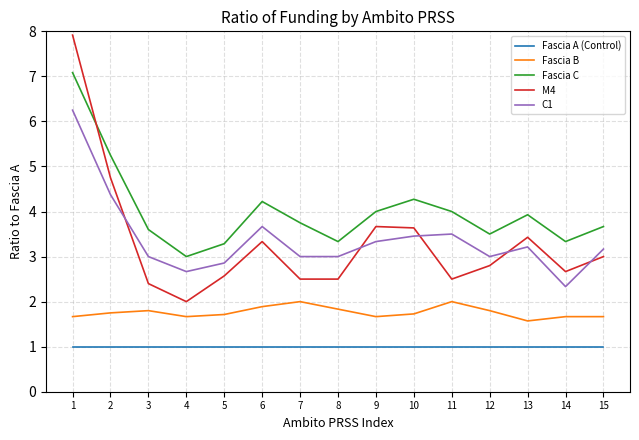

The Fascia B series shows 1.8 at 3. True or false?

True